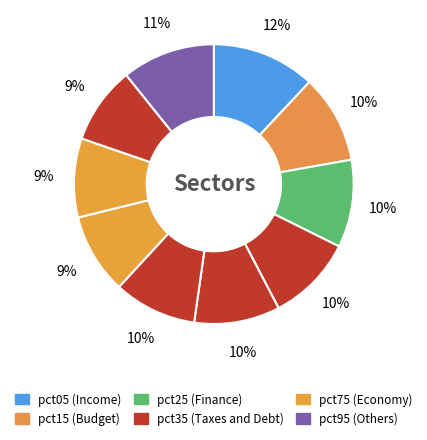

Count the number of slices in the pie.

10